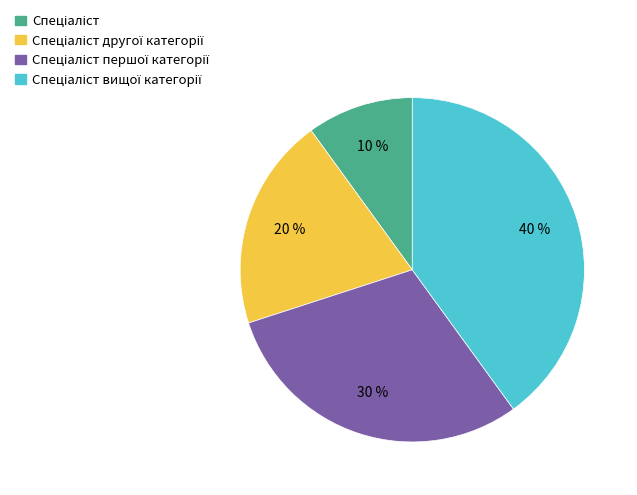

Is there a majority slice in this chart?

No